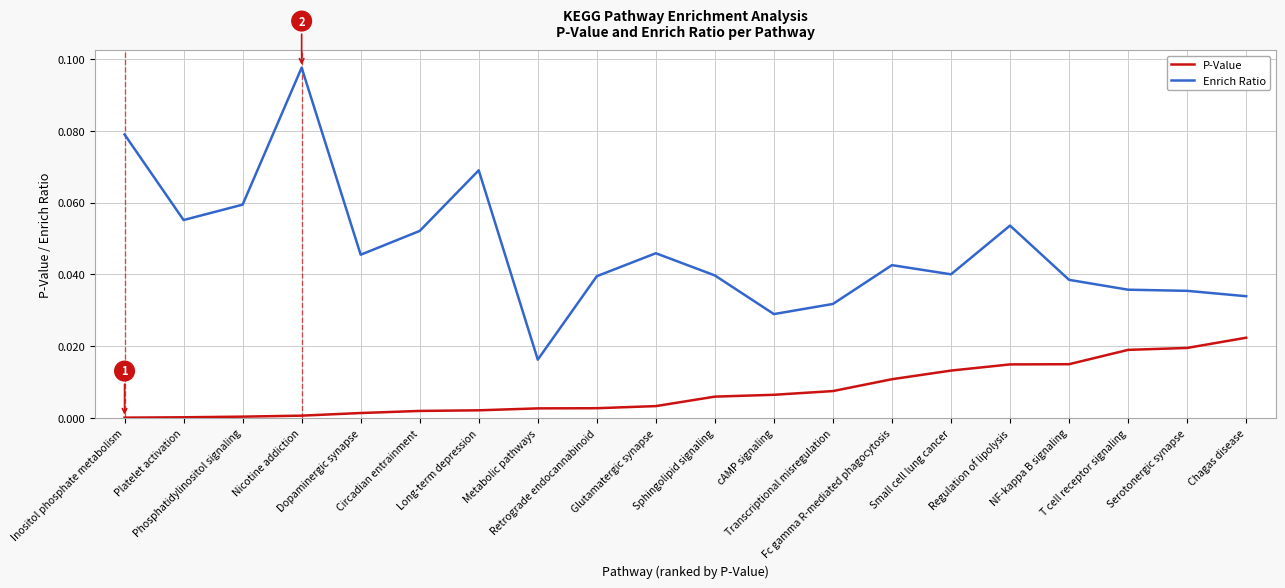

Which series has the largest total across all categories?

Enrich Ratio